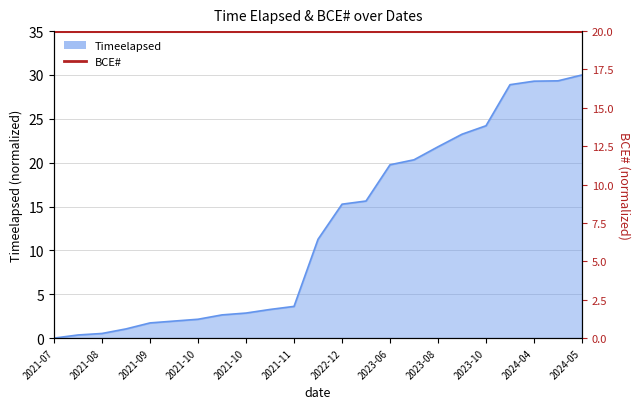

Rank the categories by value from highest to lowest.

2024-05-16, 2024-04-24, 2024-04-22, 2024-04-09, 2023-10-31, 2023-09-28, 2023-08-10, 2023-06-21, 2023-06-01, 2023-01-11, 2022-12-30, 2022-08-15, 2021-11-26, 2021-11-14, 2021-10-31, 2021-10-24, 2021-10-07, 2021-09-30, 2021-09-23, 2021-08-31, 2021-08-13, 2021-08-07, 2021-07-26